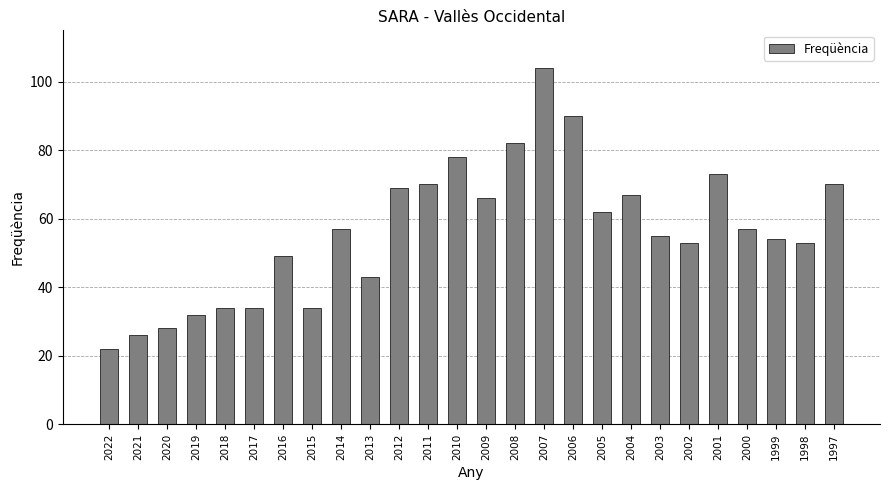

Is it true that the value at 2011 is 44?

False